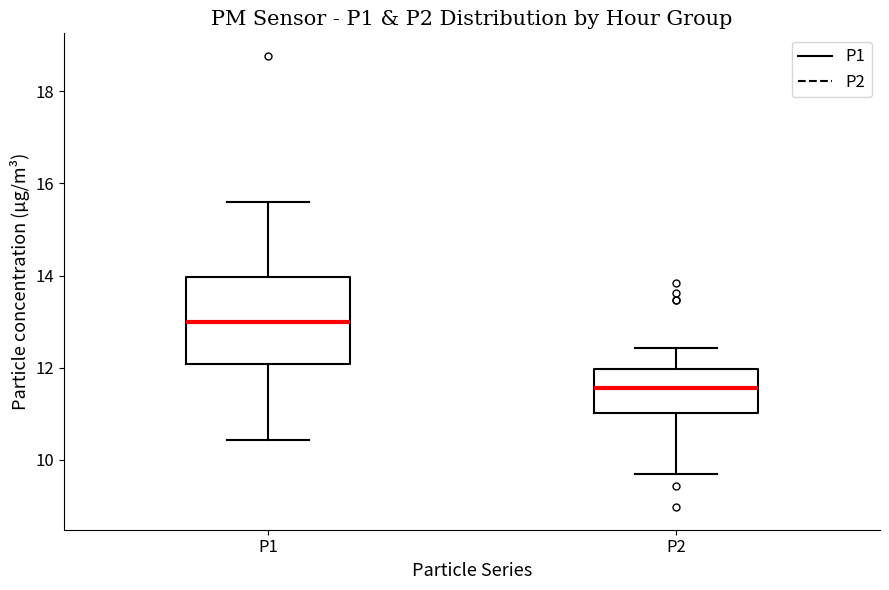

Which box's median line is the highest?

P1